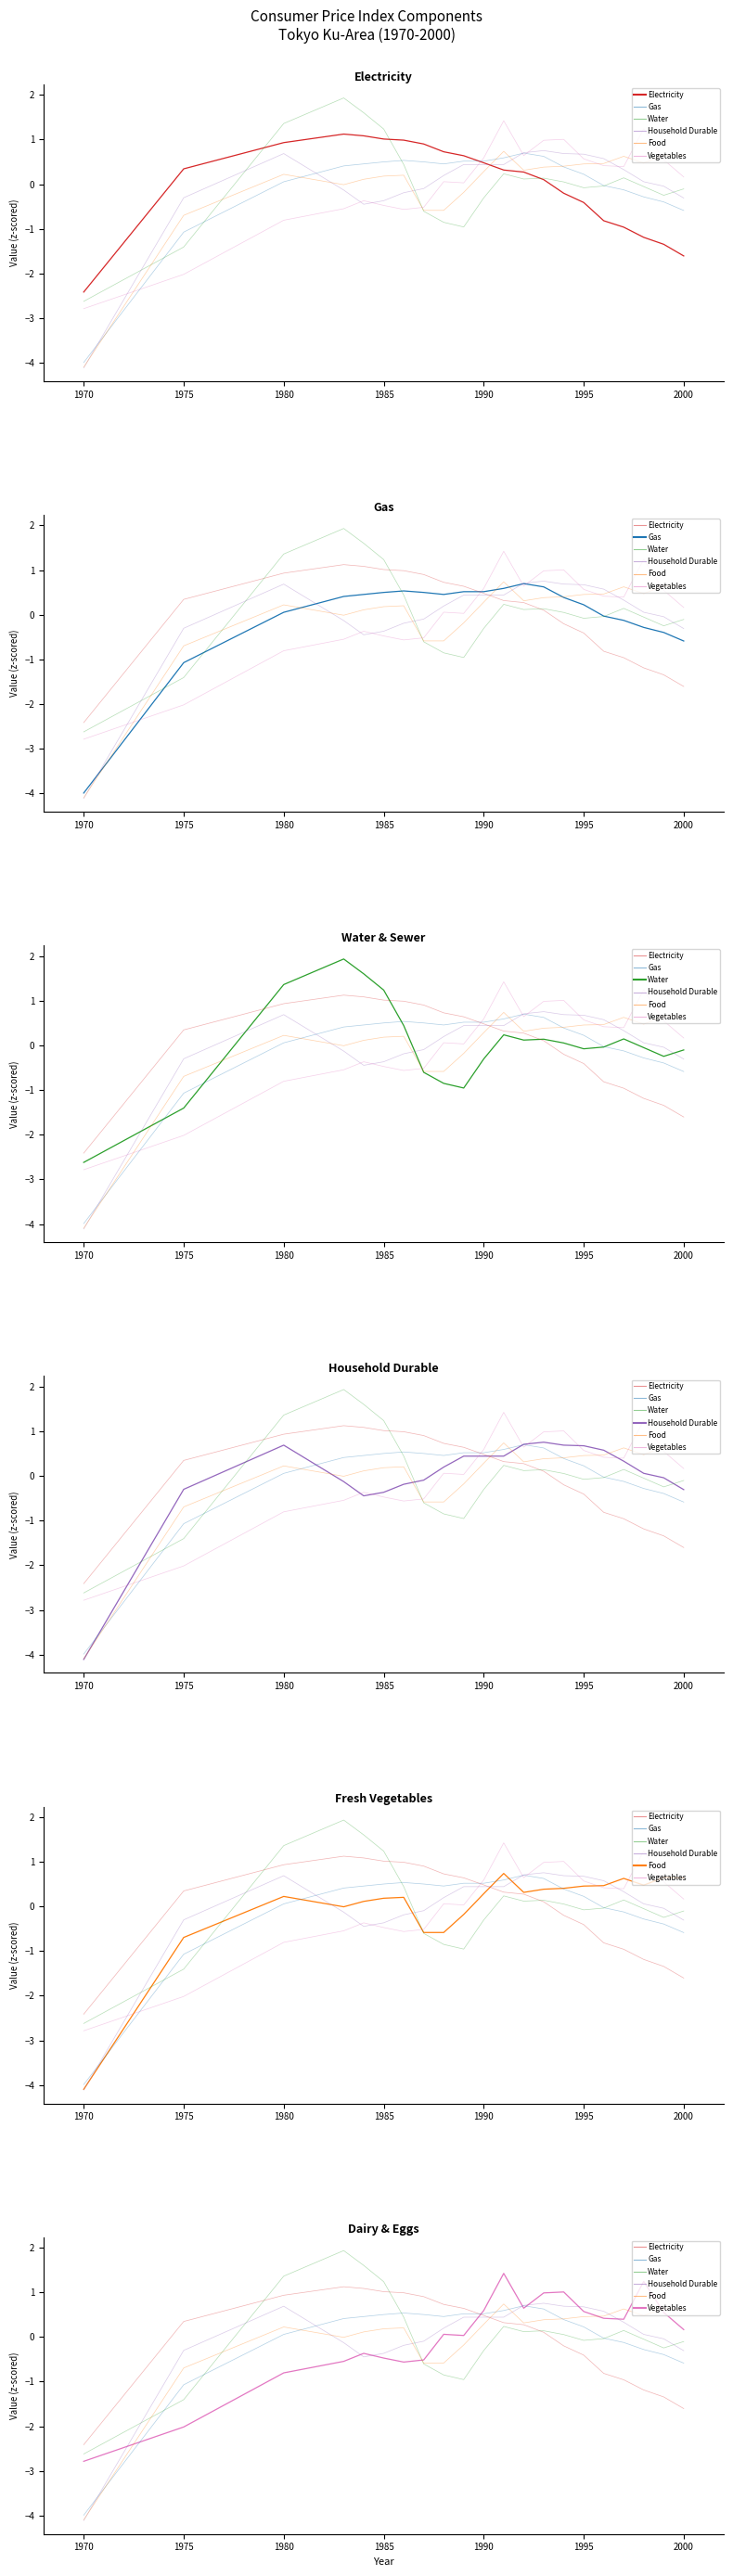

How many values in Electricity (col_53) are above zero?

13